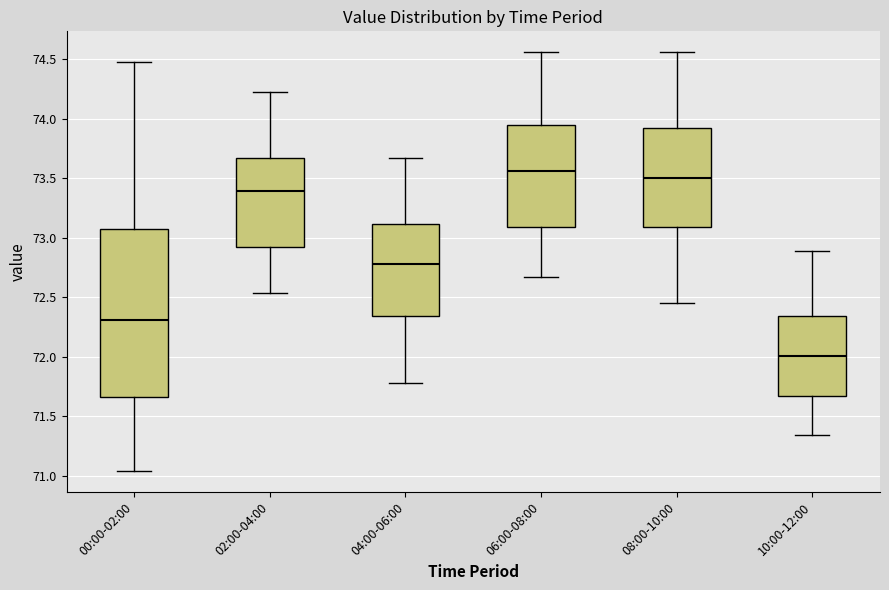

Reading left to right, transcribe this box plot: for each box, give where its median line is, the range the box spans, and where its two whiskers end, as read against the y-axis. The values are not printed on the chart, so give them approximately, as read against the axis.

00:00-02:00: median 72.30, box 71.65 to 73.10, whiskers 71.05 to 74.50
02:00-04:00: median 73.40, box 72.95 to 73.65, whiskers 72.55 to 74.25
04:00-06:00: median 72.80, box 72.35 to 73.10, whiskers 71.80 to 73.65
06:00-08:00: median 73.55, box 73.10 to 73.95, whiskers 72.65 to 74.55
08:00-10:00: median 73.50, box 73.10 to 73.90, whiskers 72.45 to 74.55
10:00-12:00: median 72.00, box 71.65 to 72.35, whiskers 71.35 to 72.90